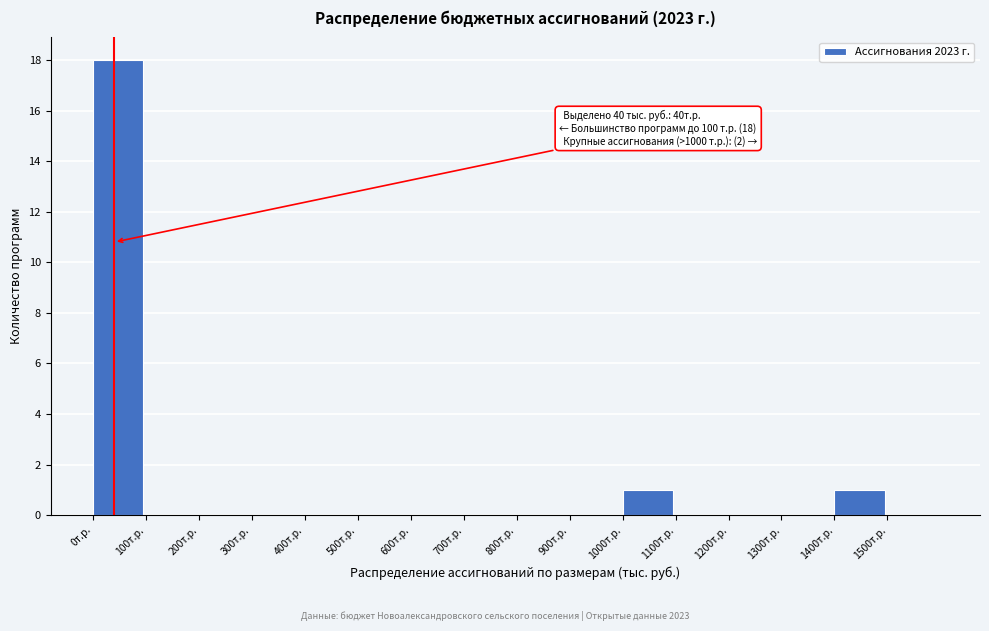

Over which range of the x-axis is the bar tallest?

0 to 100